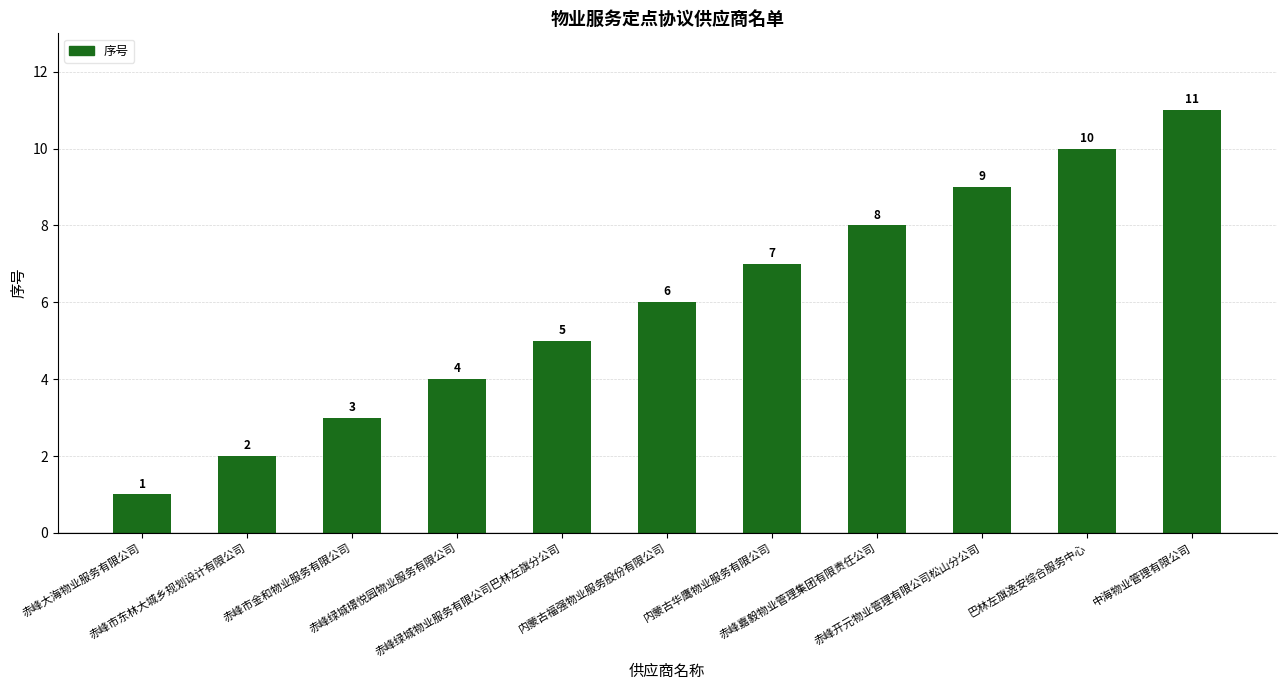

Reading left to right, extract all data points from this chart.

赤峰大海物业服务有限公司=1	赤峰市东林大城乡规划设计有限公司=2	赤峰市金和物业服务有限公司=3	赤峰绿城璟悦园物业服务有限公司=4	赤峰绿城物业服务有限公司巴林左旗分公司=5	内蒙古福强物业服务股份有限公司=6	内蒙古华鹰物业服务有限公司=7	赤峰嘉毅物业管理集团有限责任公司=8	赤峰开元物业管理有限公司松山分公司=9	巴林左旗逸安综合服务中心=10	中海物业管理有限公司=11